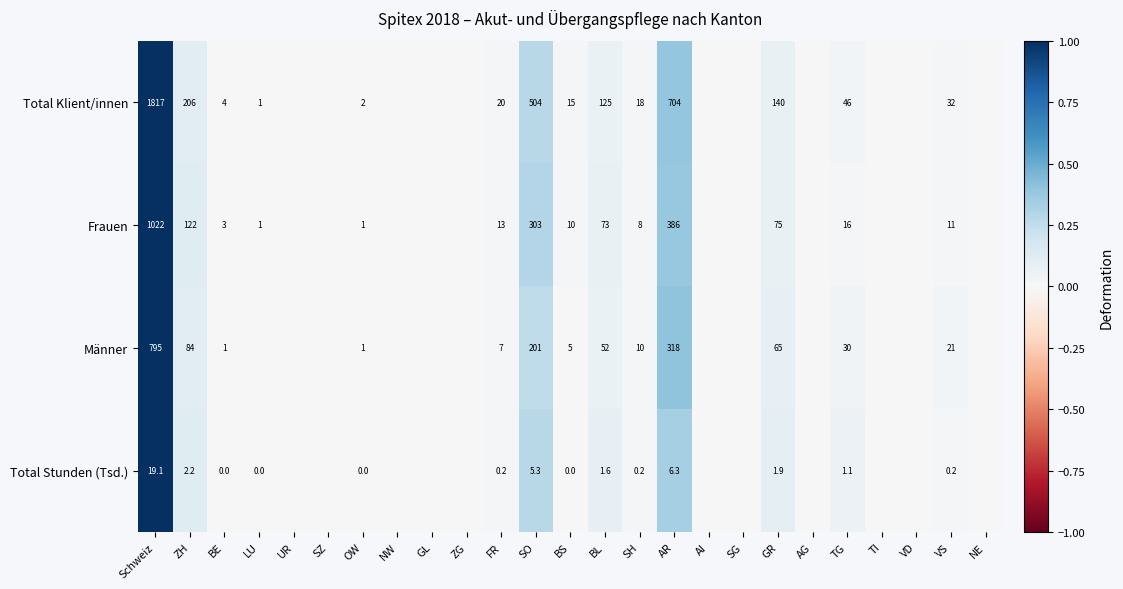

What is the sum of the Total Stunden (Tsd.) values at ZH and OW?

2.2